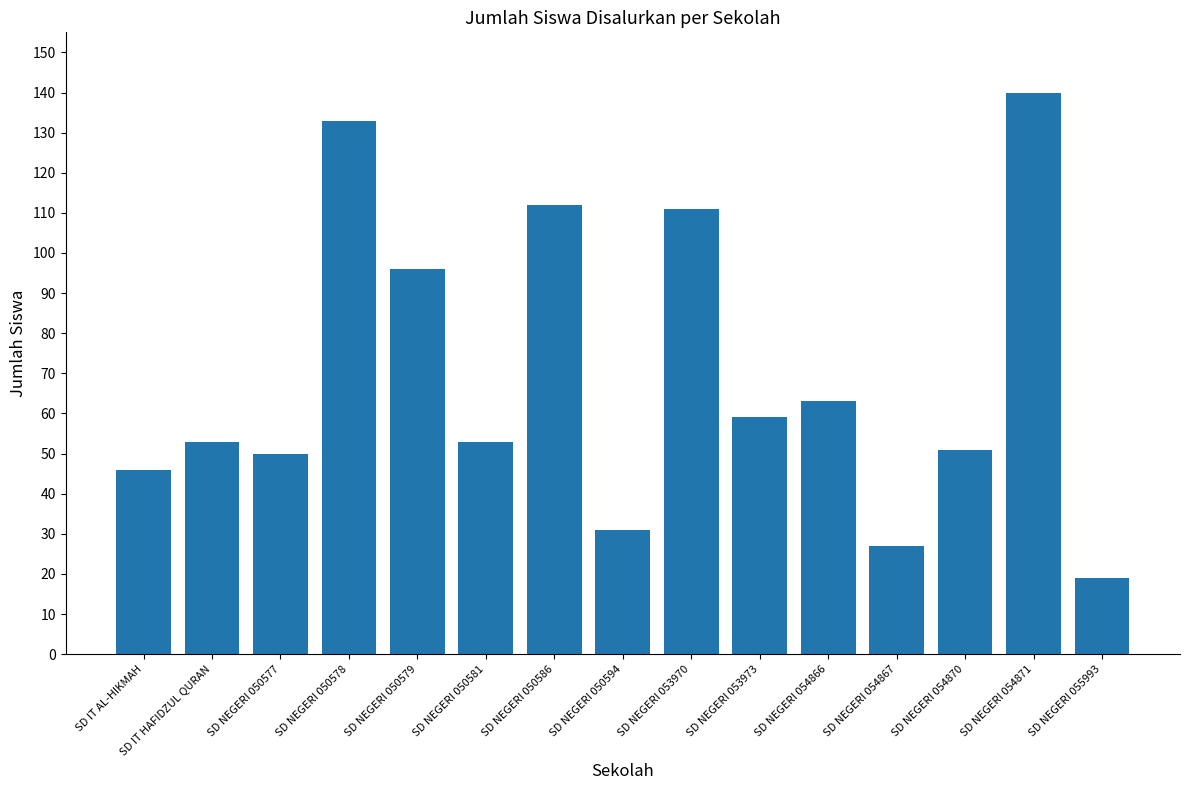

What is the minimum value shown in the chart?

19